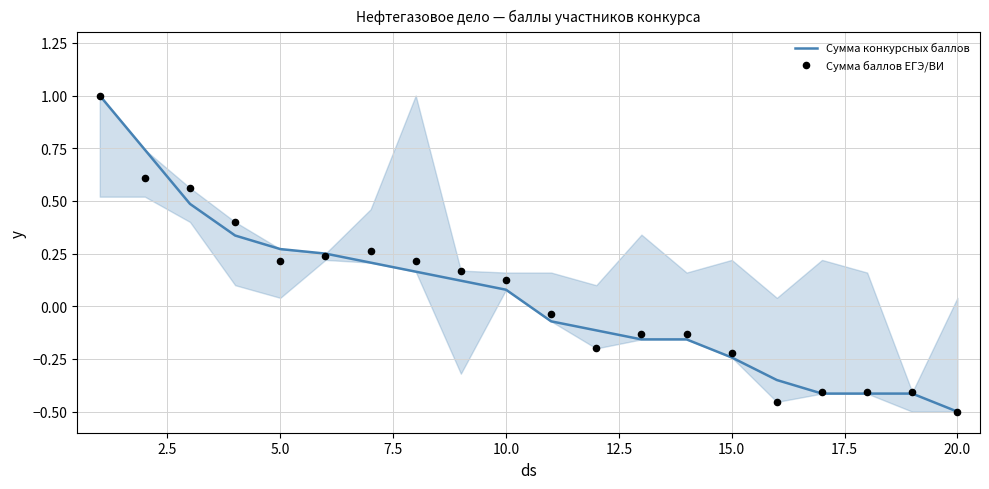

Which series has the largest total across all categories?

Сумма баллов ЕГЭ/ВИ